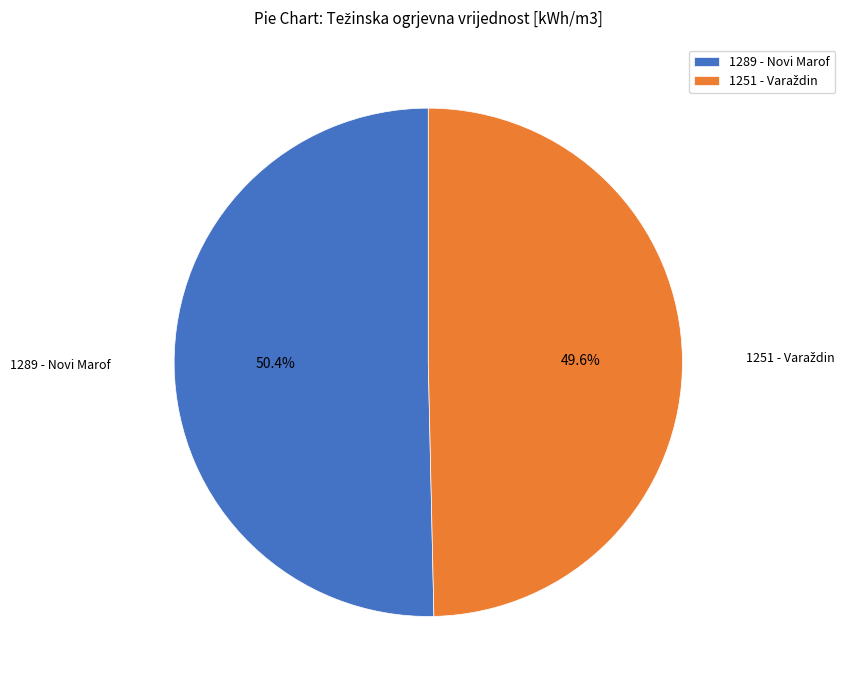

How much of the chart is everything except 1289 - Novi Marof?

49.6%